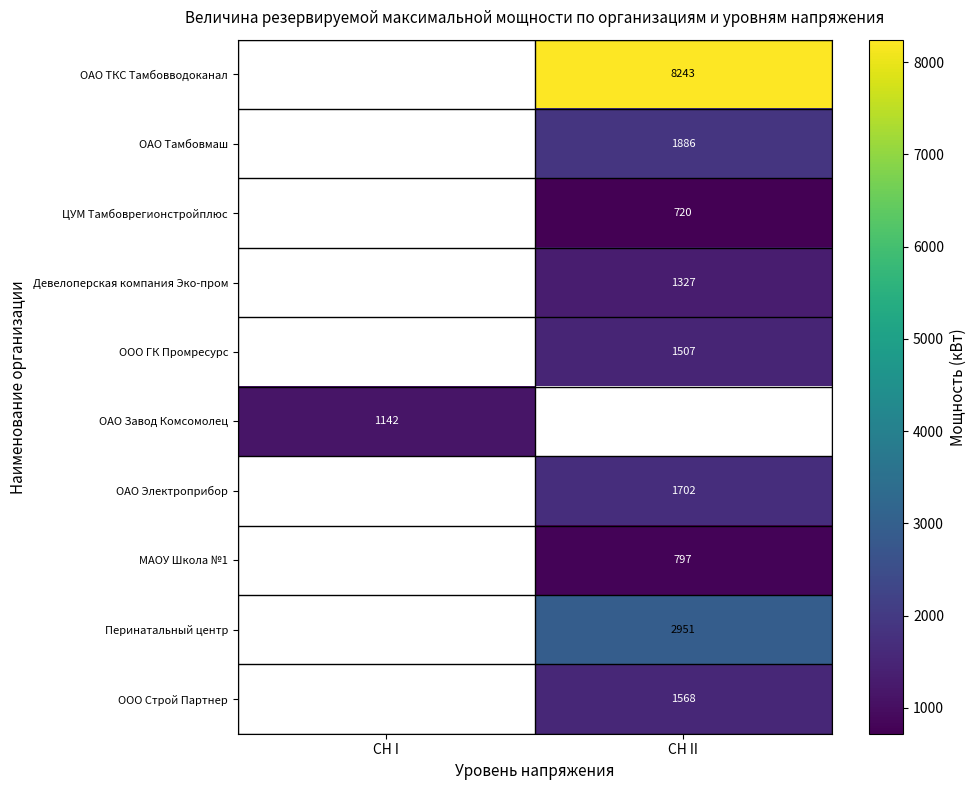

What is the minimum value shown in the chart?

720.3